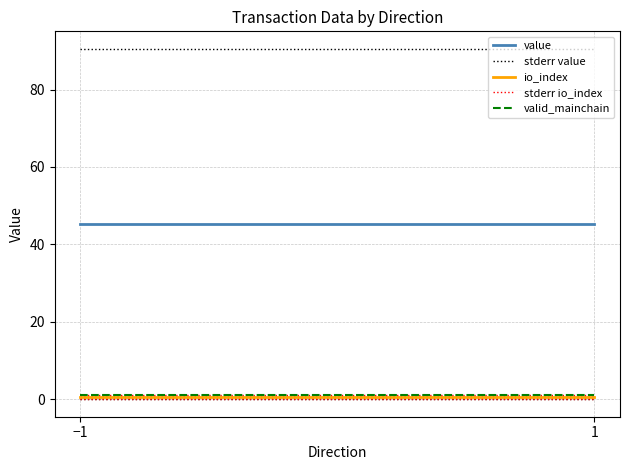

How many lines are shown in the chart?

5